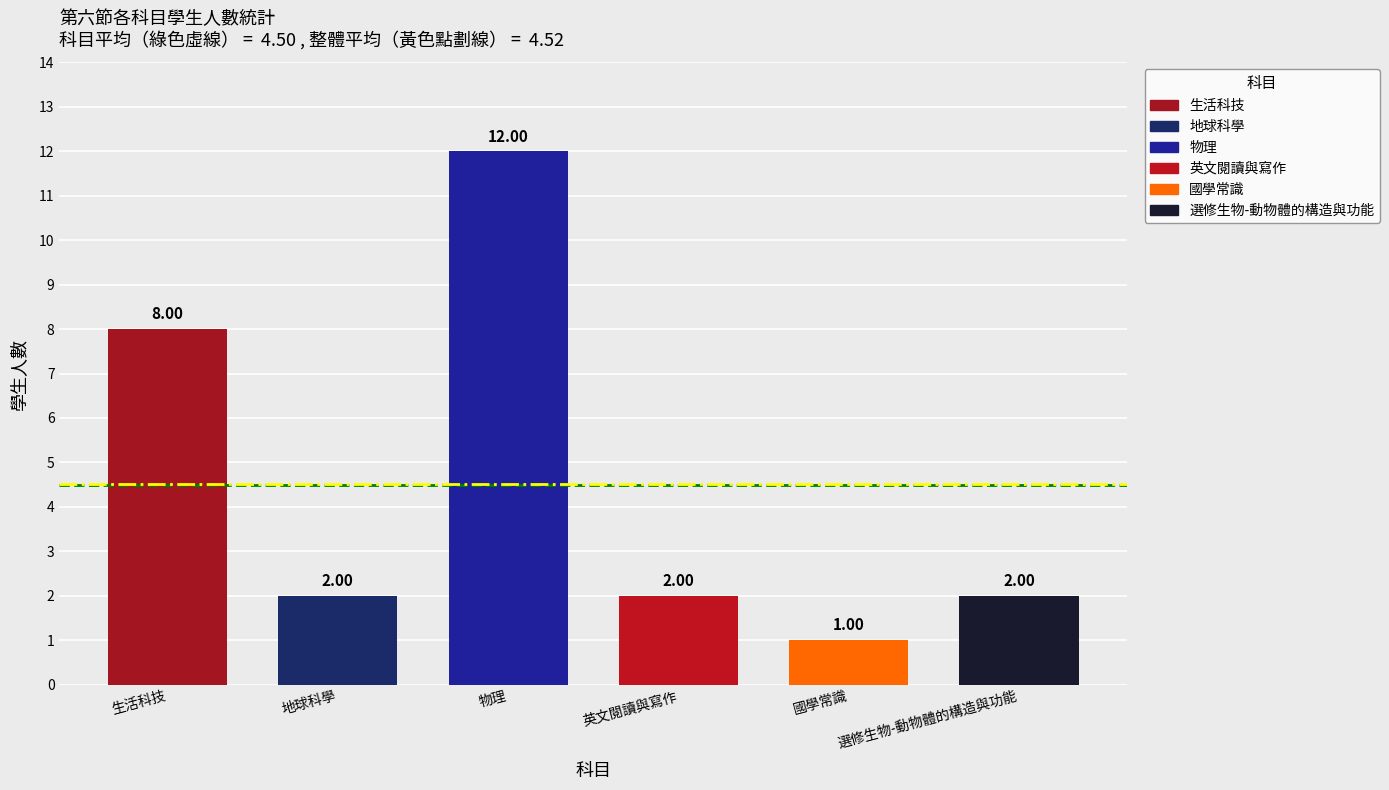

List the labels in order of value, smallest first.

國學常識, 地球科學, 英文閱讀與寫作, 選修生物-動物體的構造與功能, 生活科技, 物理